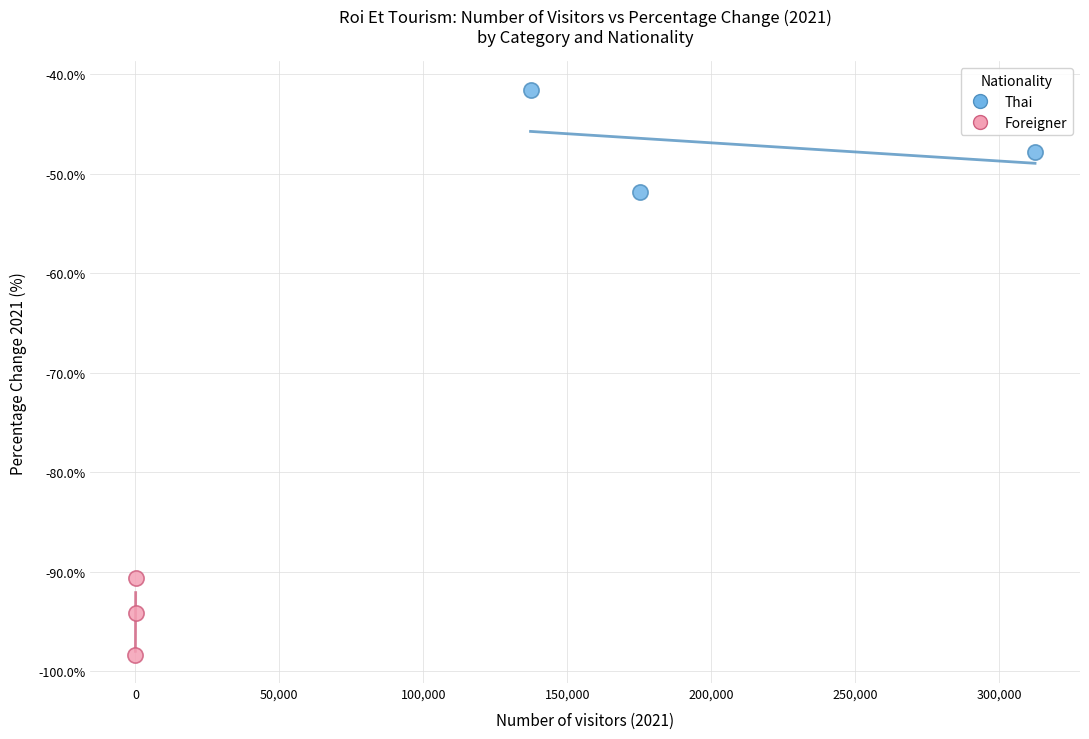

Which series has the largest Y range (max minus min)?

Thai